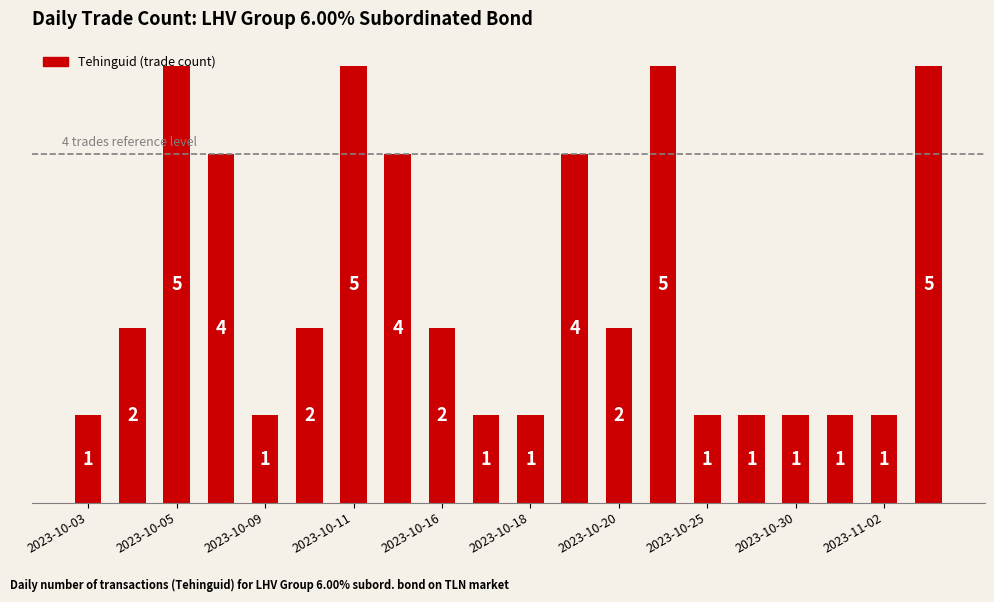

What is the sum of all values?

49